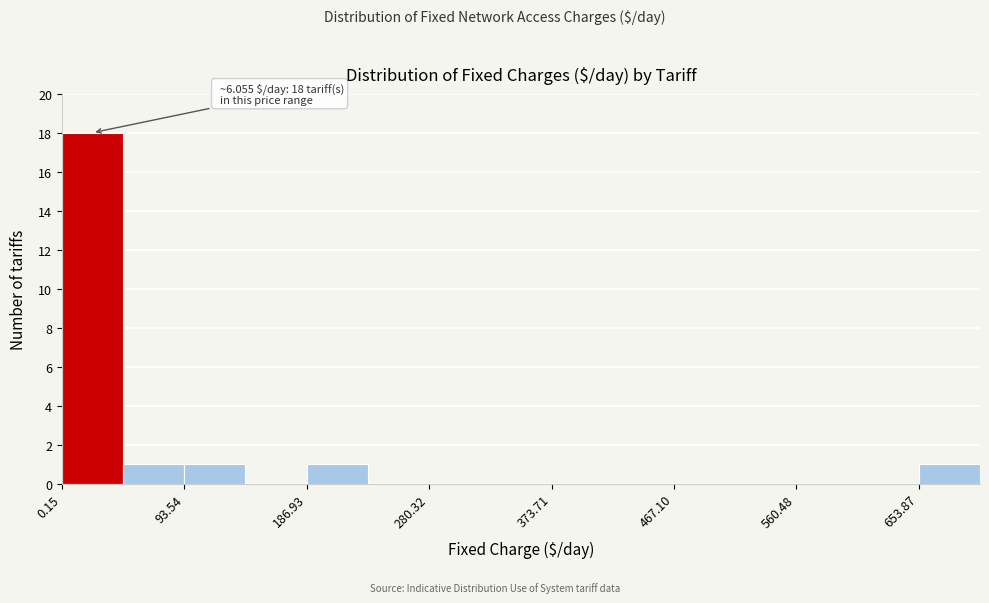

Which range on the x-axis has the tallest bar?

0 to 50